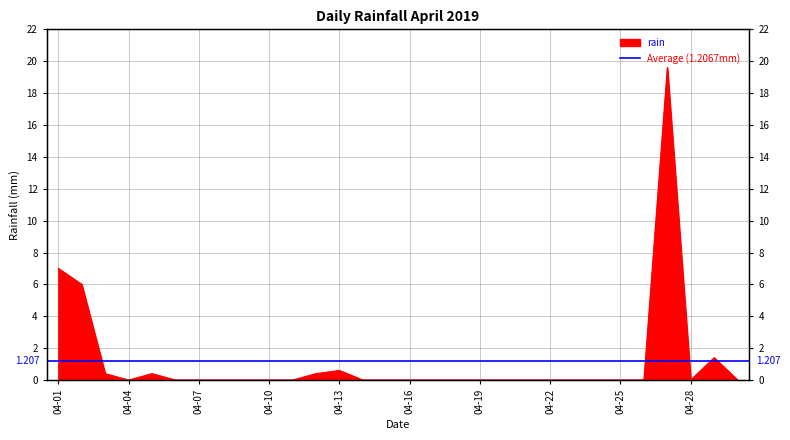

Reading right to left, list all the values displayed in this chart.

0.0	1.4	0.0	19.6	0.0	0.0	0.0	0.0	0.0	0.0	0.0	0.0	0.0	0.0	0.0	0.0	0.0	0.6	0.4	0.0	0.0	0.0	0.0	0.0	0.0	0.4	0.0	0.4	6.0	7.0